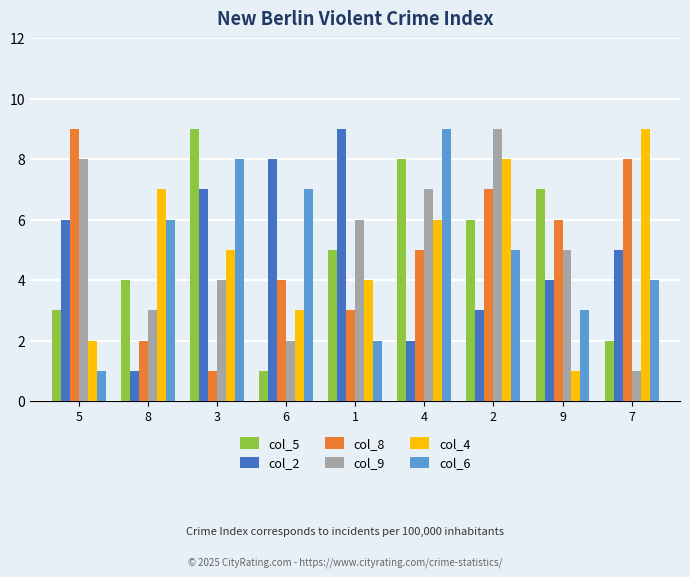

What is the label of the 8th bar from the left?

9